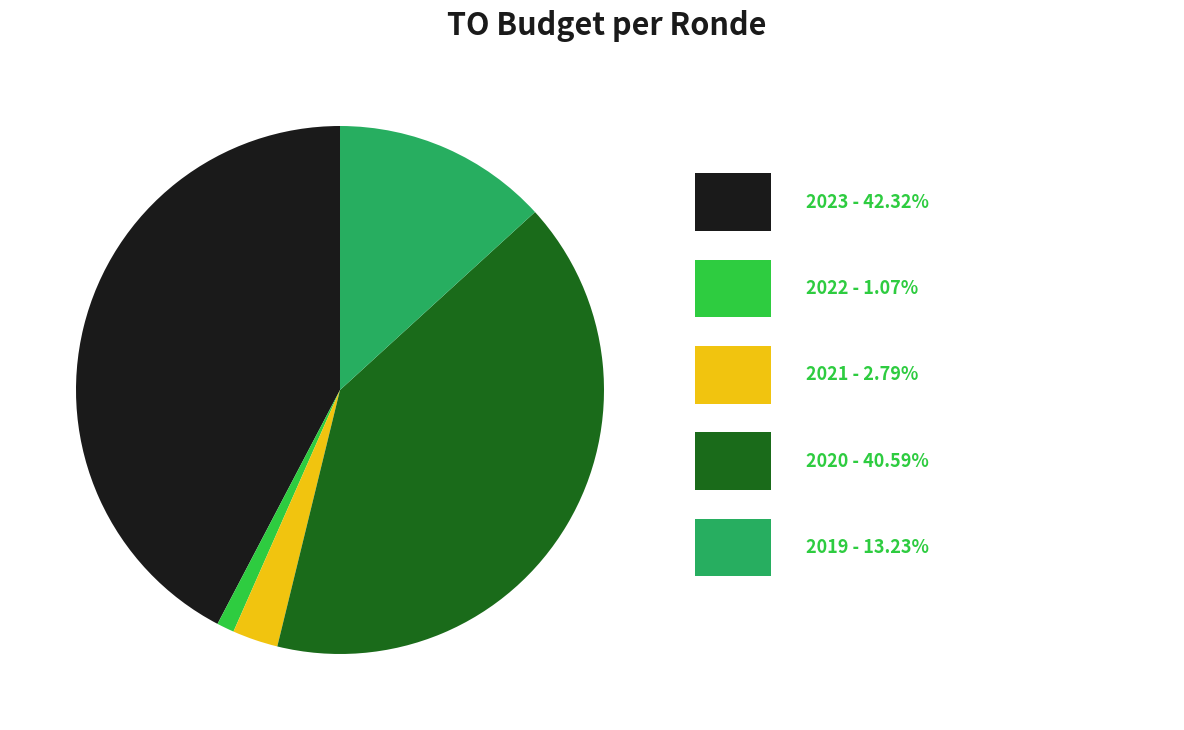

Is there a majority slice in this chart?

No